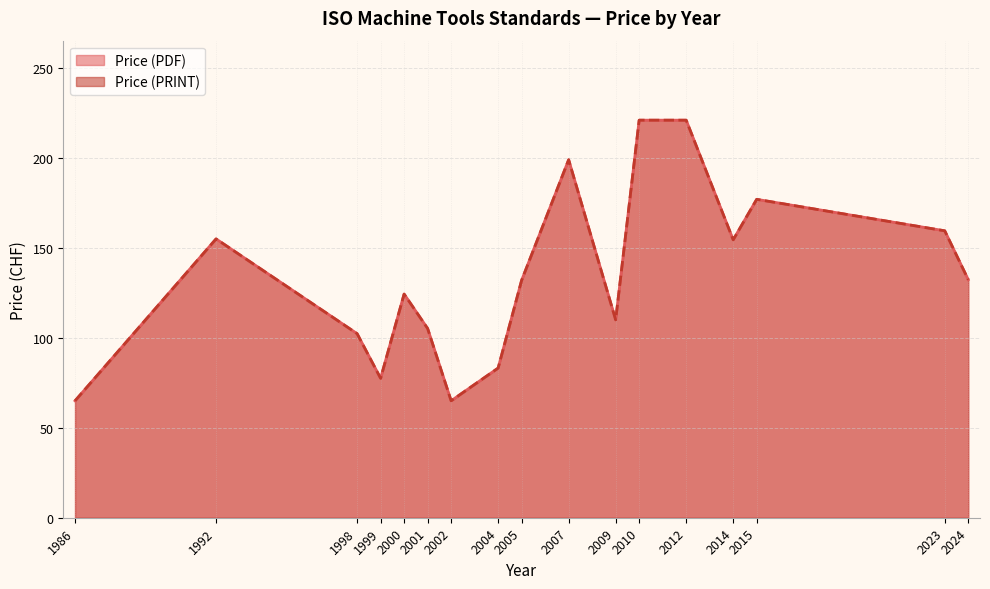

Is it true that Price (PDF) equals 115 at 1986?

False